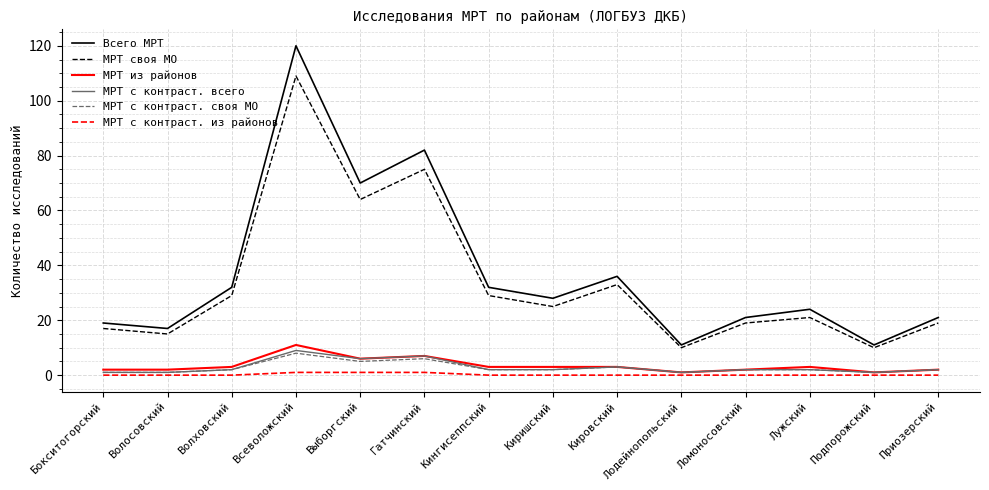

Does the chart display data point markers on the line(s)?

No